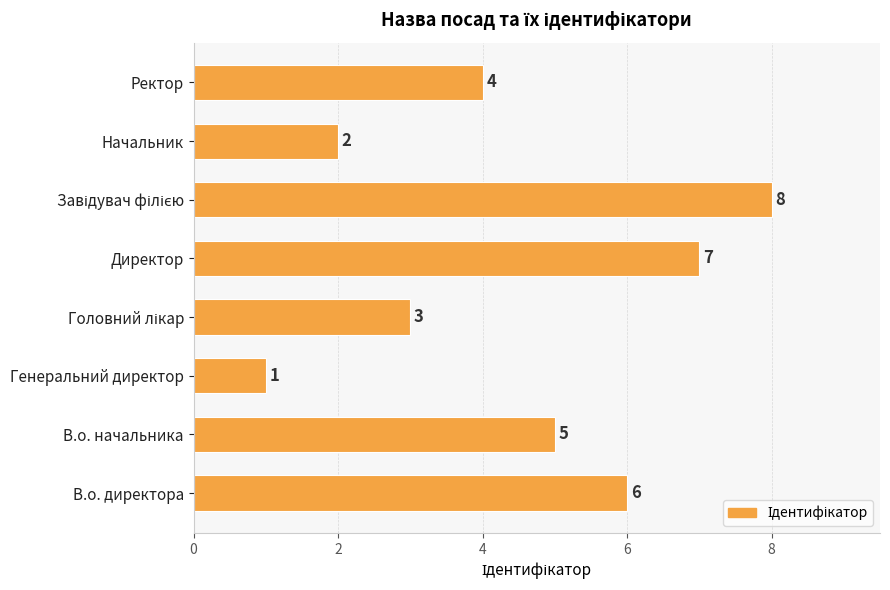

Is it true that the value at В.о. директора is 6?

True